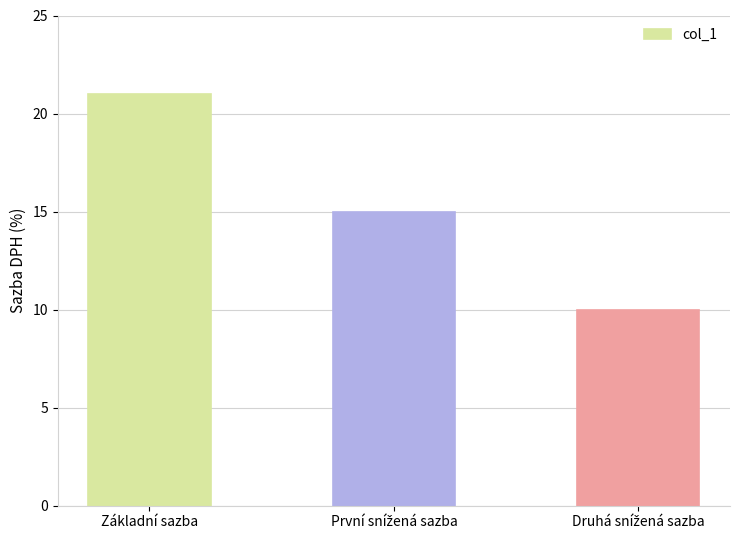

Which label corresponds to the largest value in the chart?

Základní sazba